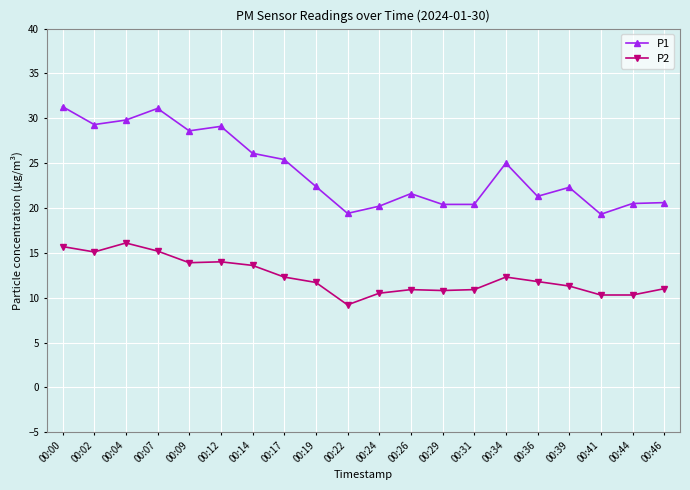

What is the difference between the highest and lowest values at 00:00?

15.6